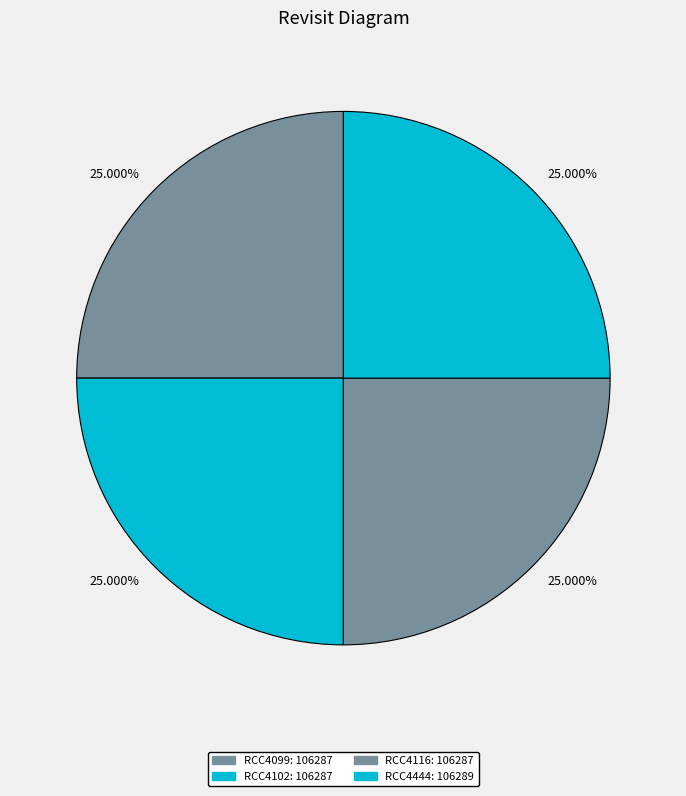

Is there any slice that represents more than half of the pie?

No